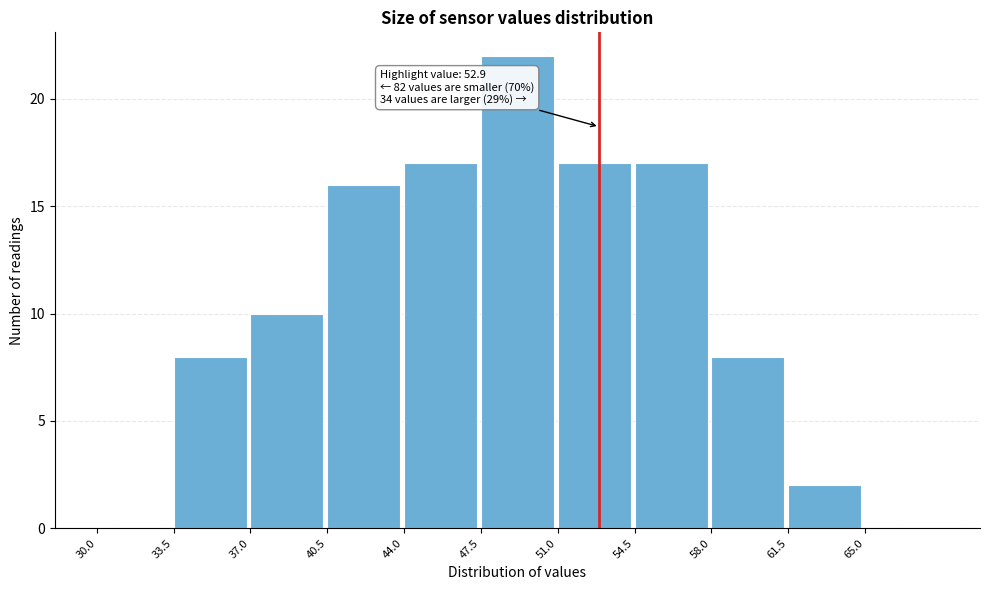

Over which range of the x-axis is the bar tallest?

47.5 to 51.0